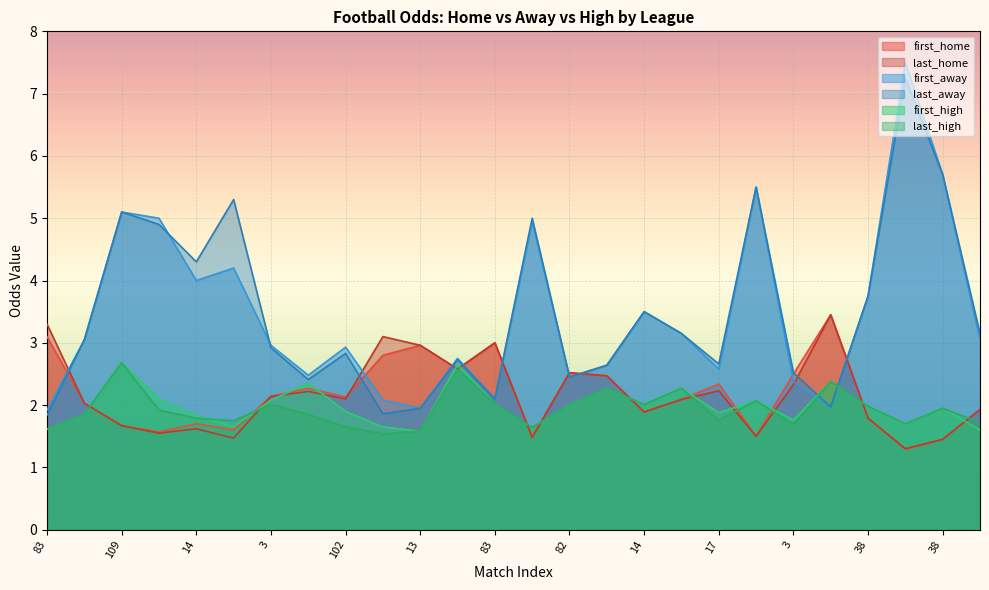

In first_high, how many points are higher than both neighbors (excluding endpoints)?

8